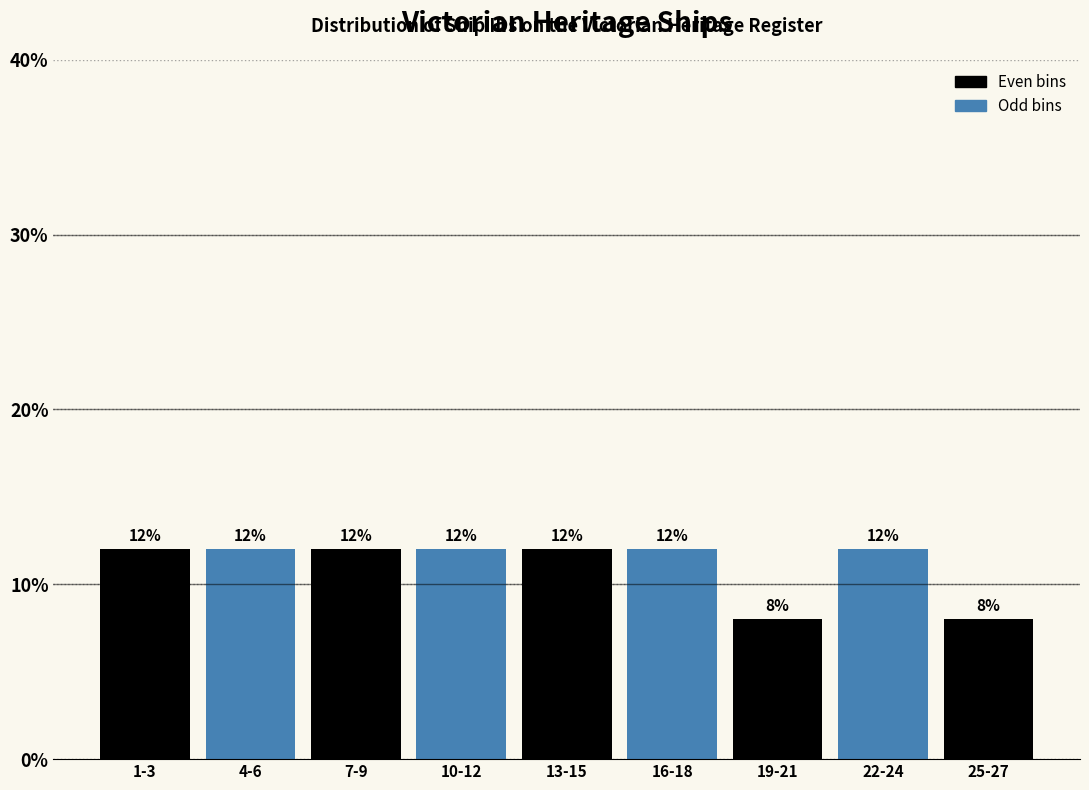

Reading left to right, list all the values displayed in this chart.

1-3=12	4-6=12	7-9=12	10-12=12	13-15=12	16-18=12	19-21=8	22-24=12	25-27=8